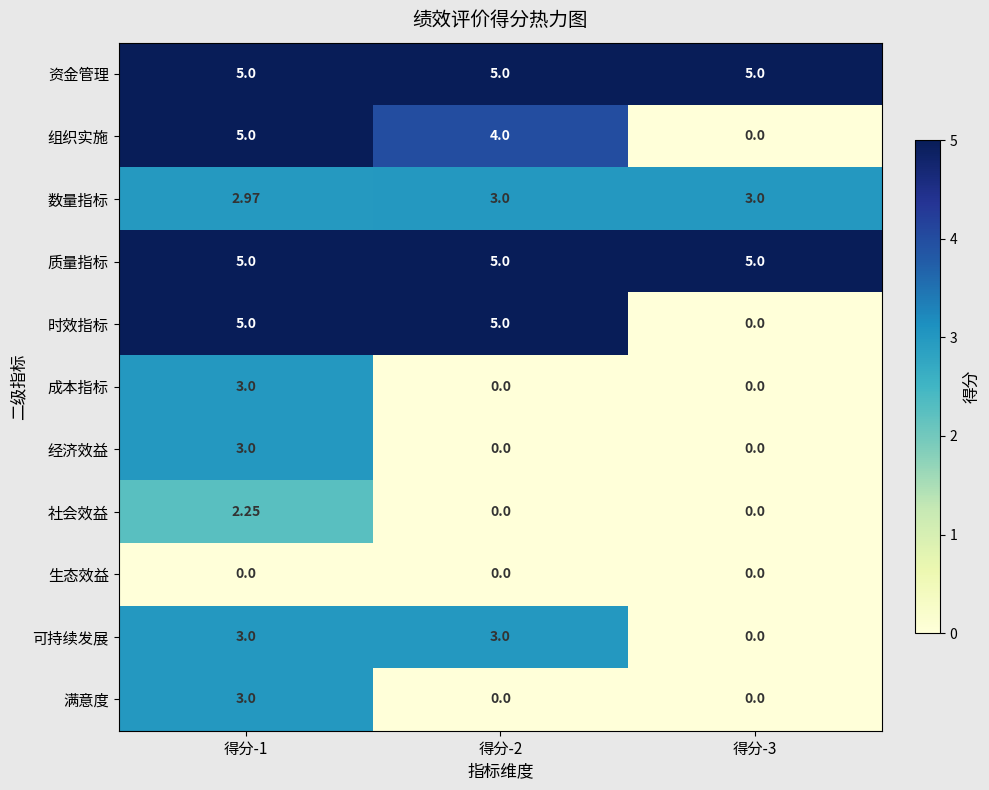

Is the value of 质量指标 at 得分-1 greater than the value of 满意度 at 得分-1?

Yes